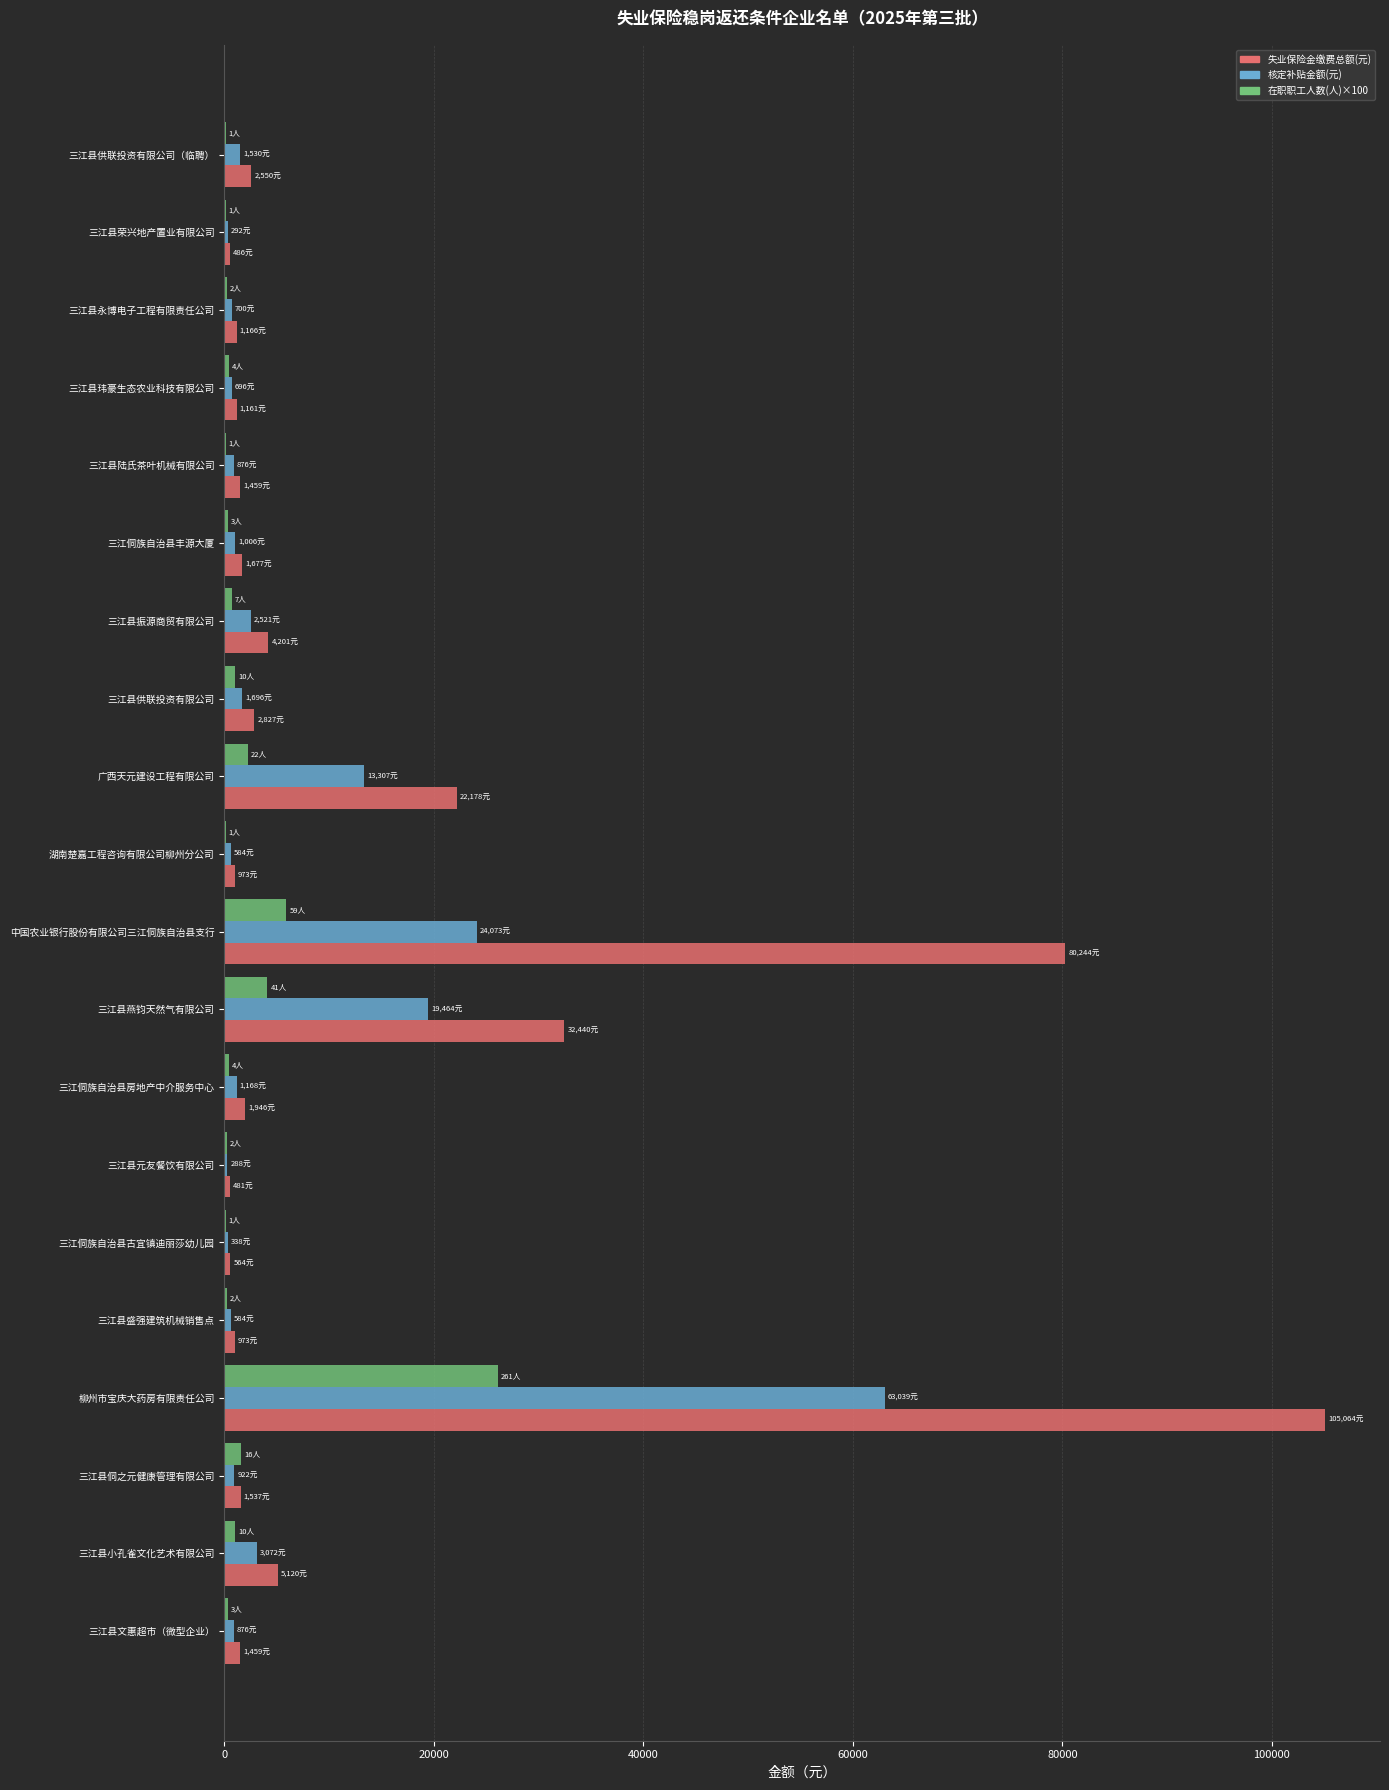

What is the sum of all 在职职工人数(人)×100 values?

45100.0